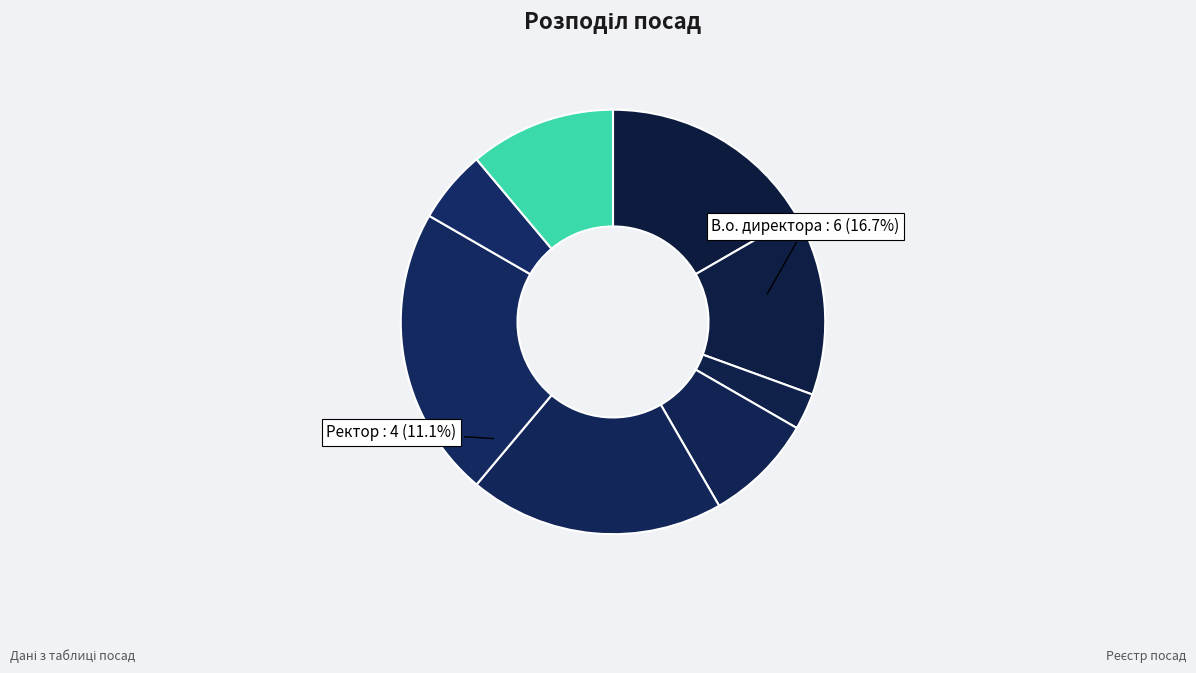

How many segments does this pie chart have?

8